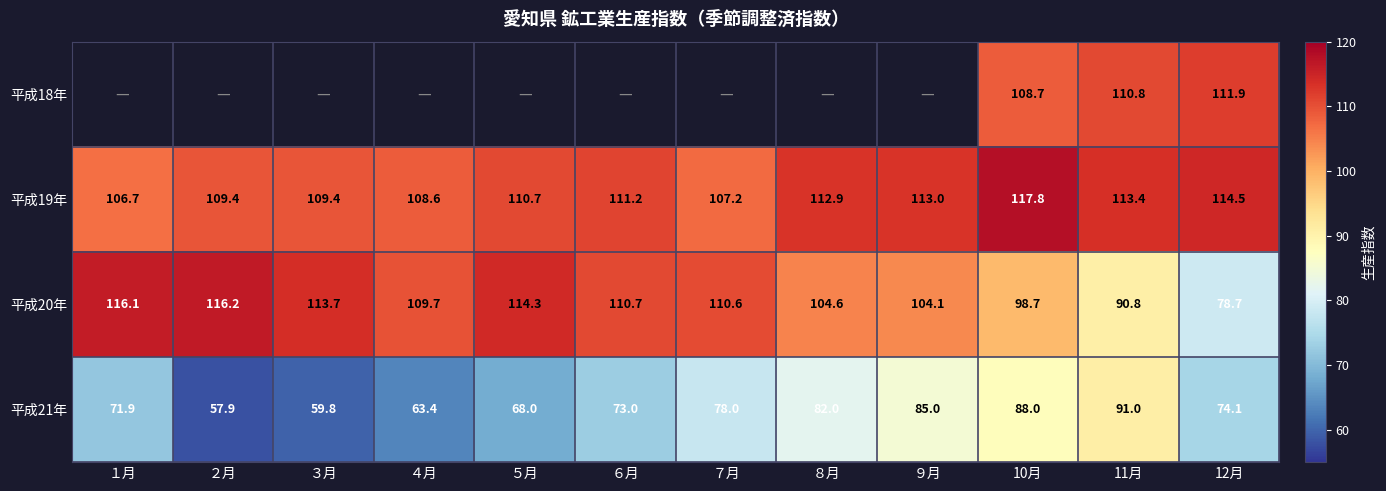

The 平成21年 series shows 71.9 at １月. True or false?

True